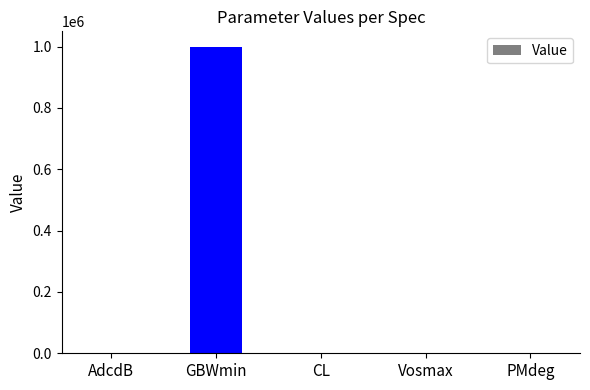

What is the maximum value shown in the chart?

1000000.0